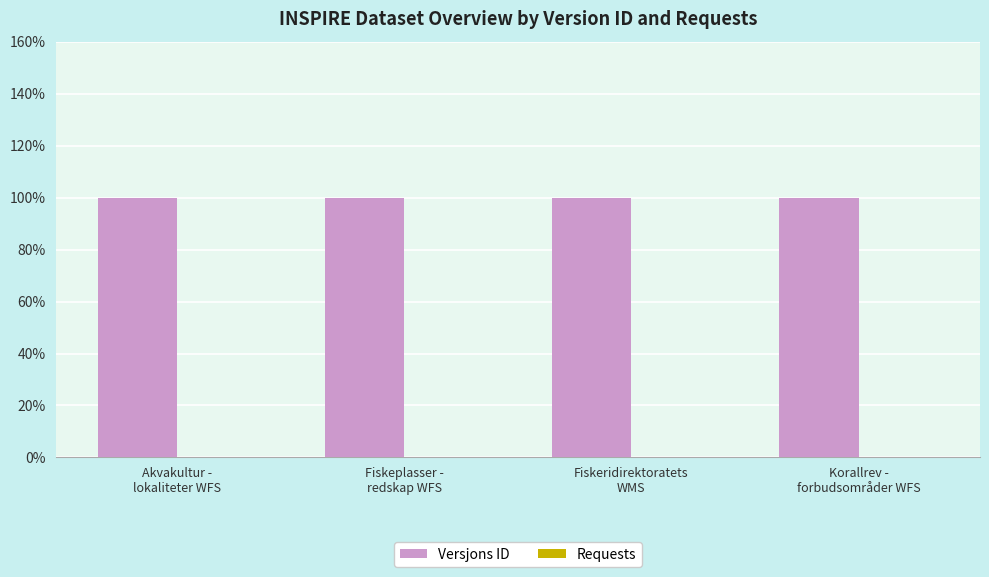

How many bars are there in each group?

2